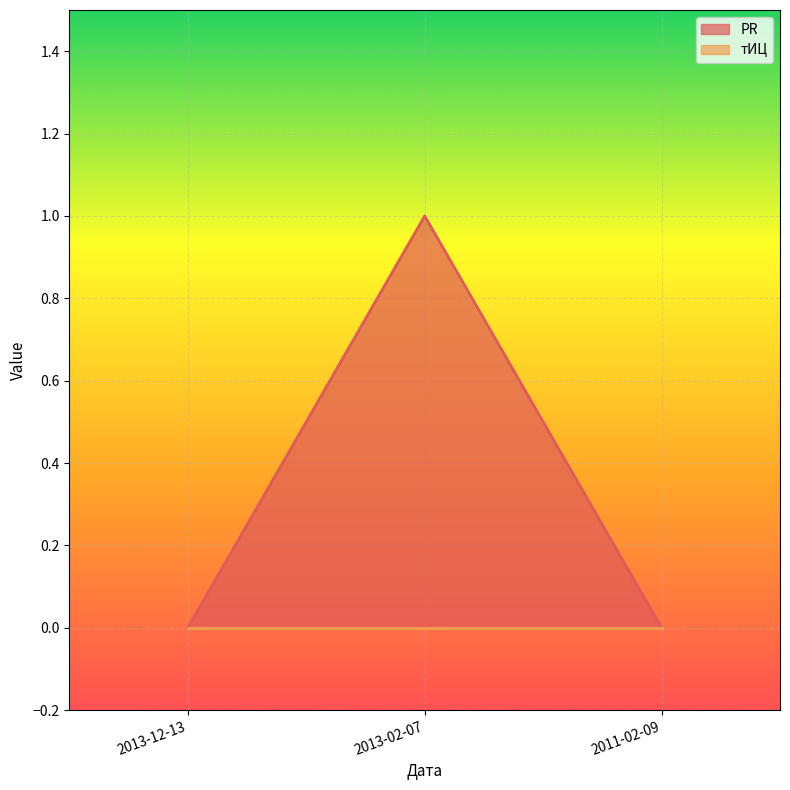

Count the number of values greater than 0.

1